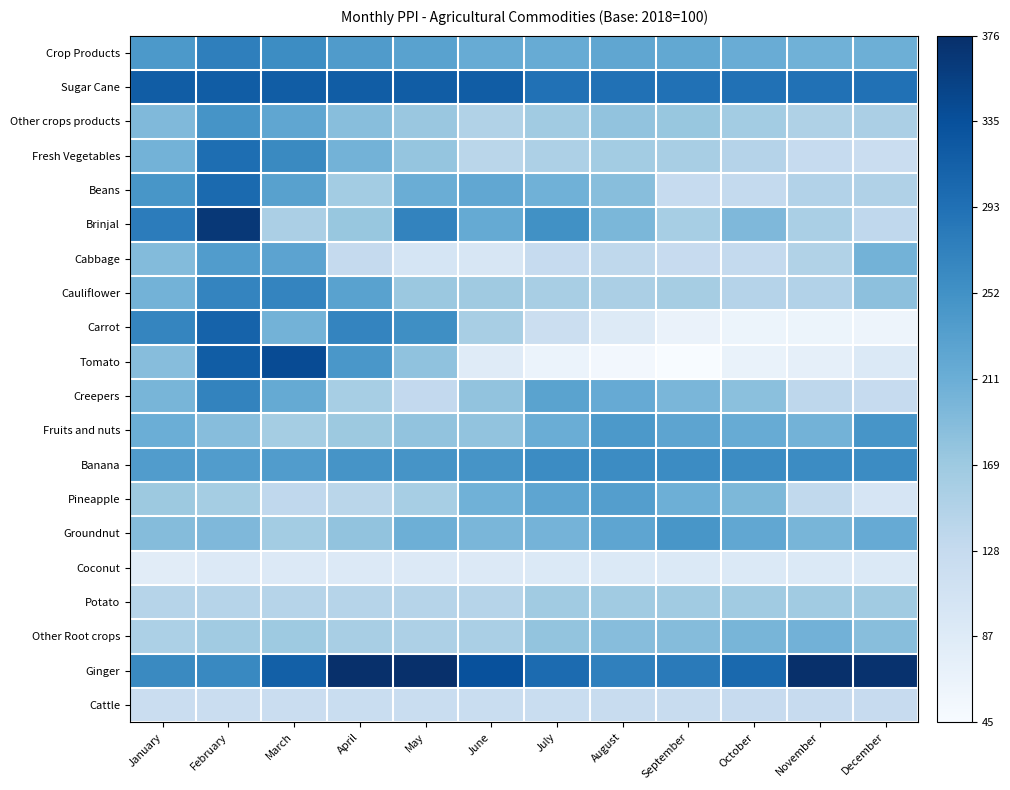

At how many categories does at least one series exceed 0?

12